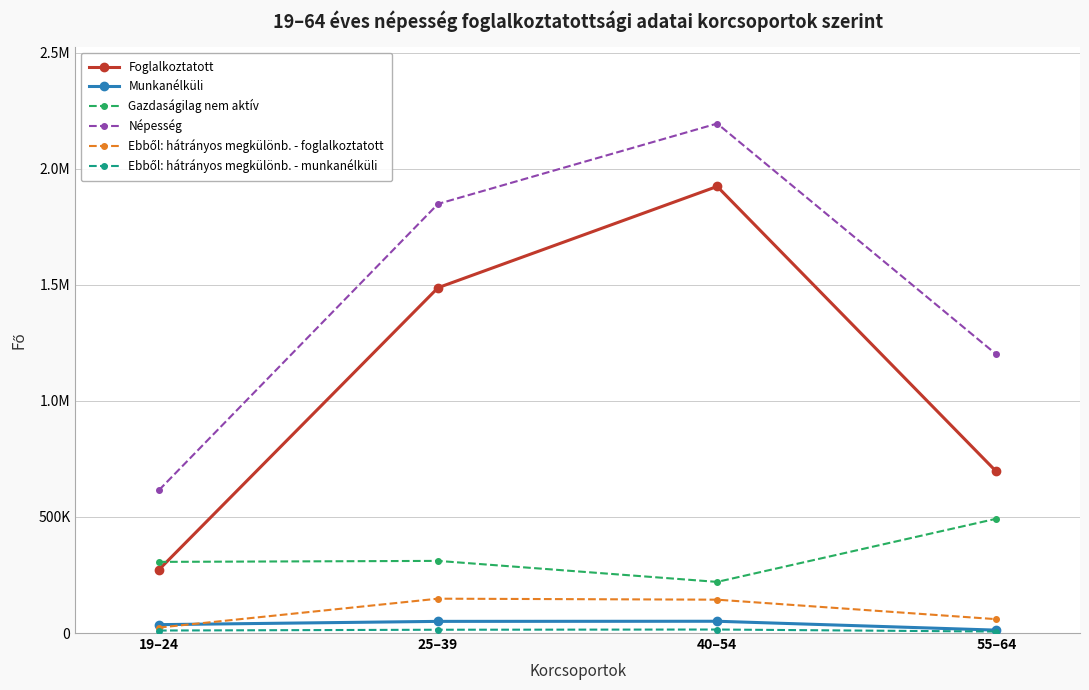

True or false: Népesség has a value of 1848362 at 25–39.

True